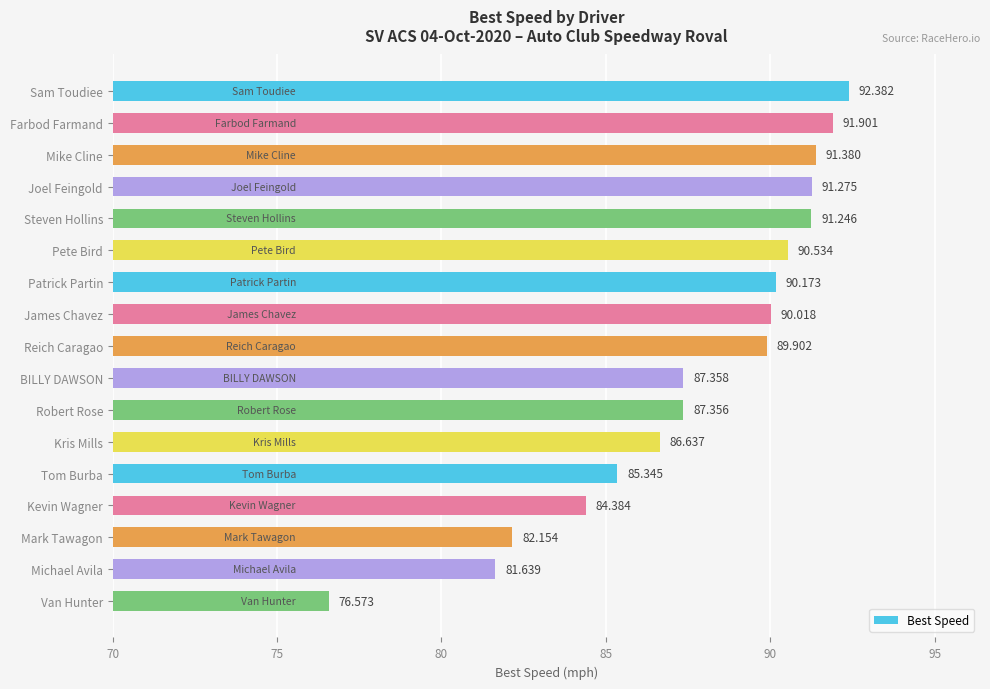

What is the label of the 1st bar from the bottom?

Van Hunter